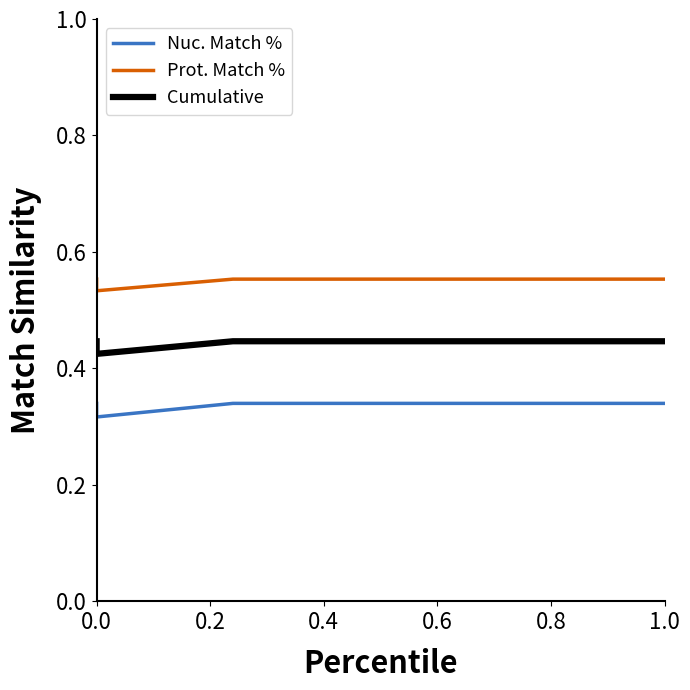

The value of Cumulative at 0.0 is 0.4. True or false?

True